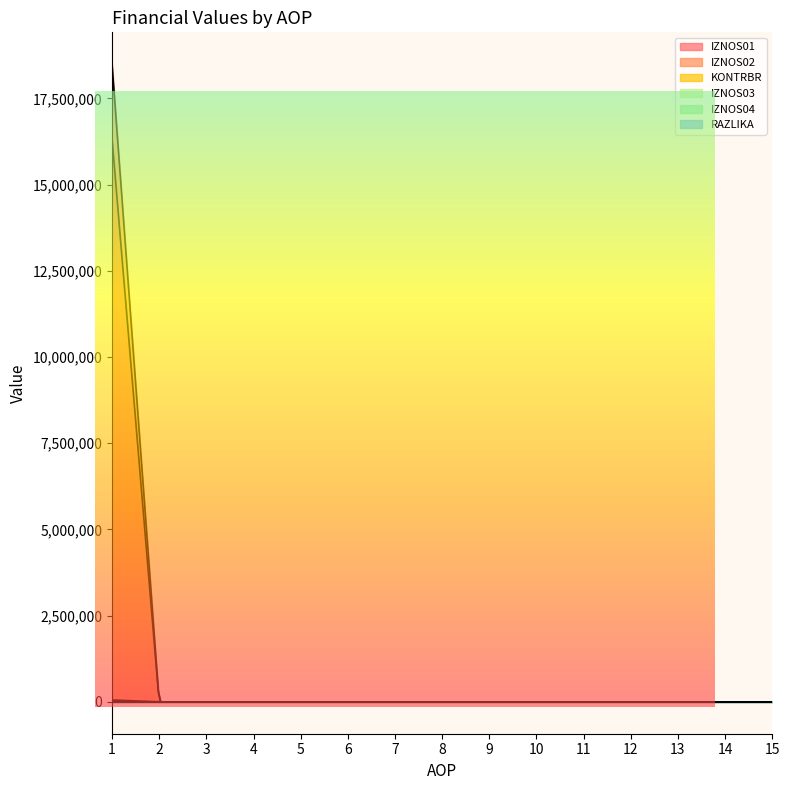

Which category has the highest value across all series?

1